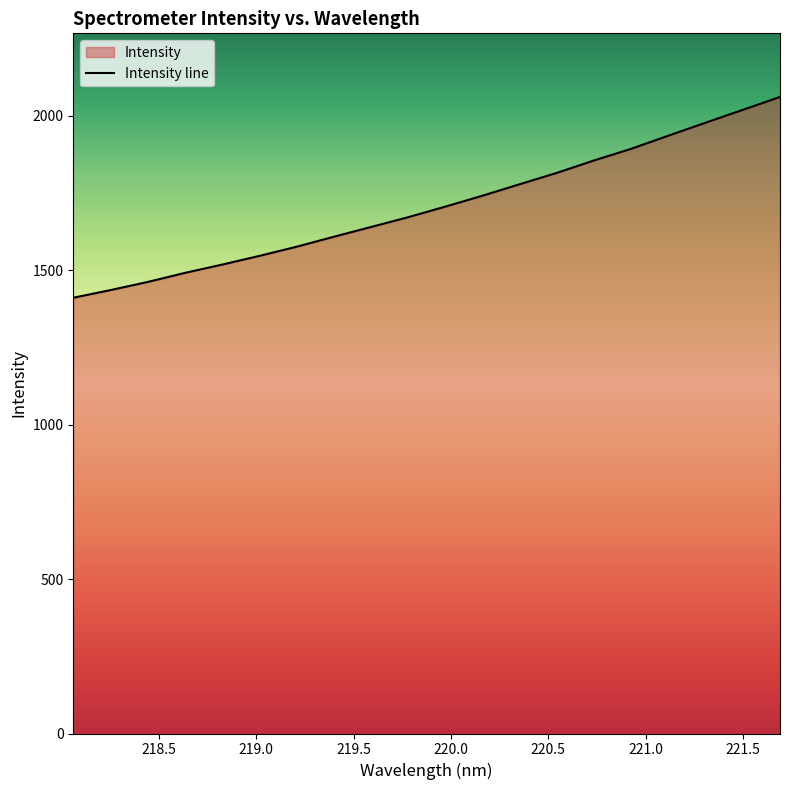

What position from the right is 219.2067?

14